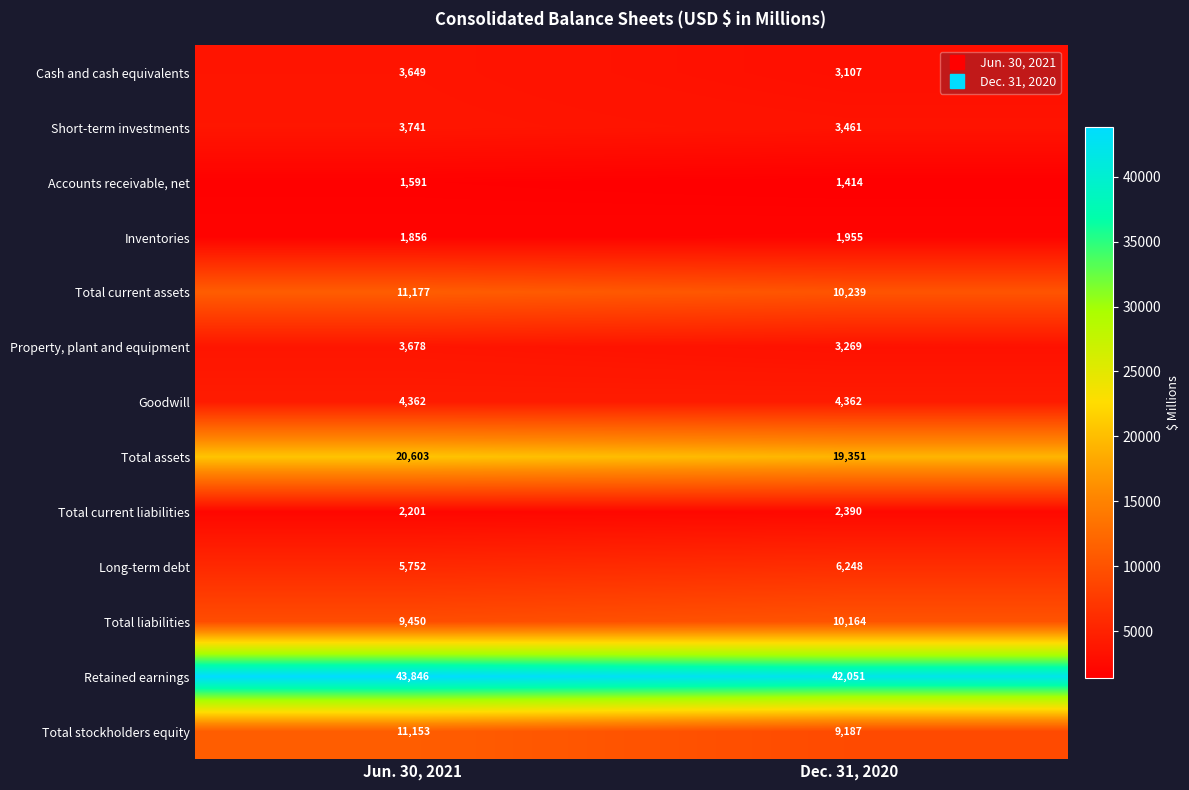

Rank the series by their maximum value, from highest to lowest.

Retained earnings, Total assets, Total current assets, Total stockholders equity, Total liabilities, Long-term debt, Goodwill, Short-term investments, Property, plant and equipment, Cash and cash equivalents, Total current liabilities, Inventories, Accounts receivable, net